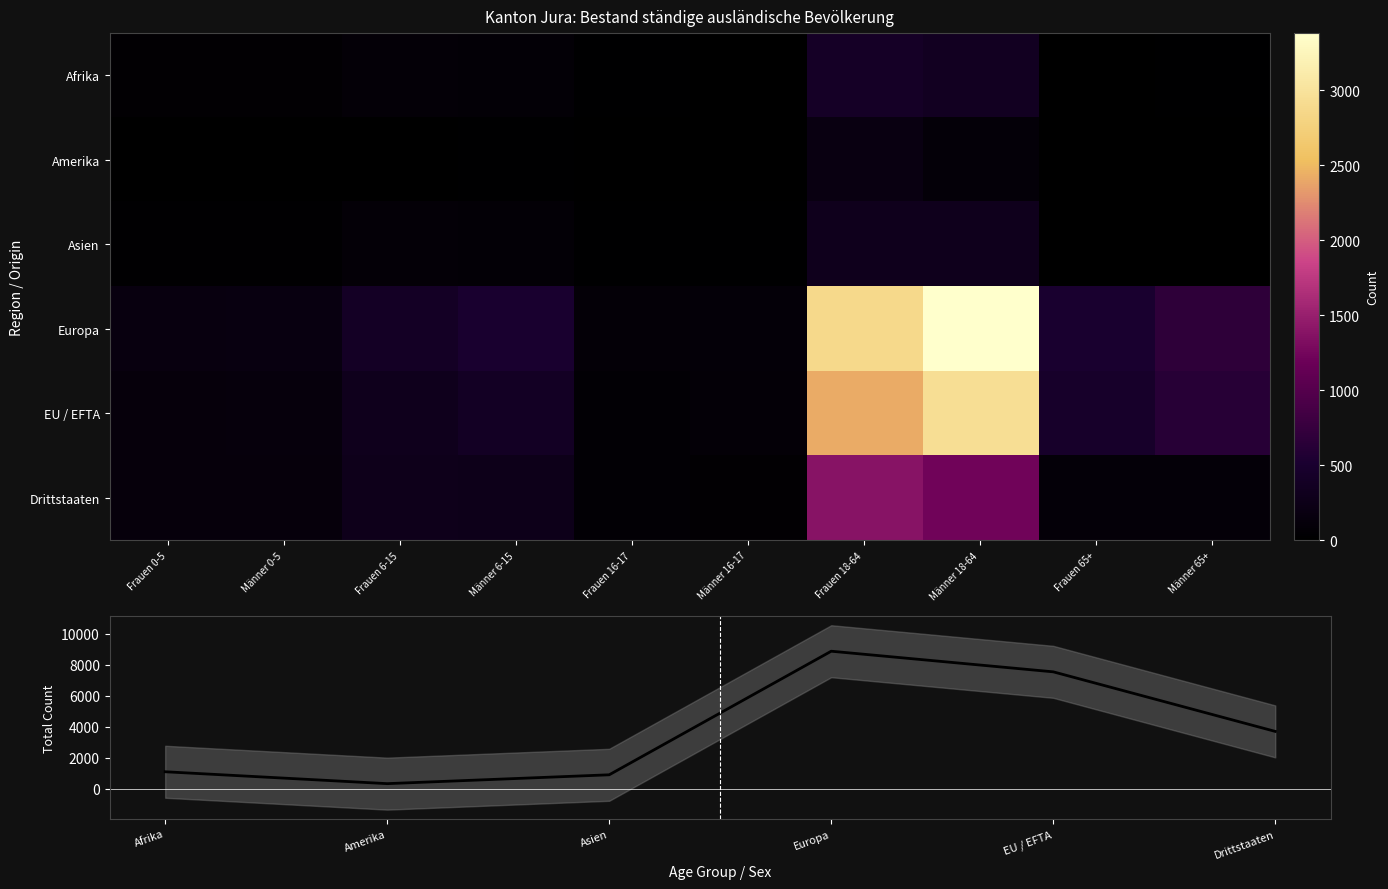

Between Frauen 16-17 and Frauen 6-15, which is larger?

Frauen 6-15